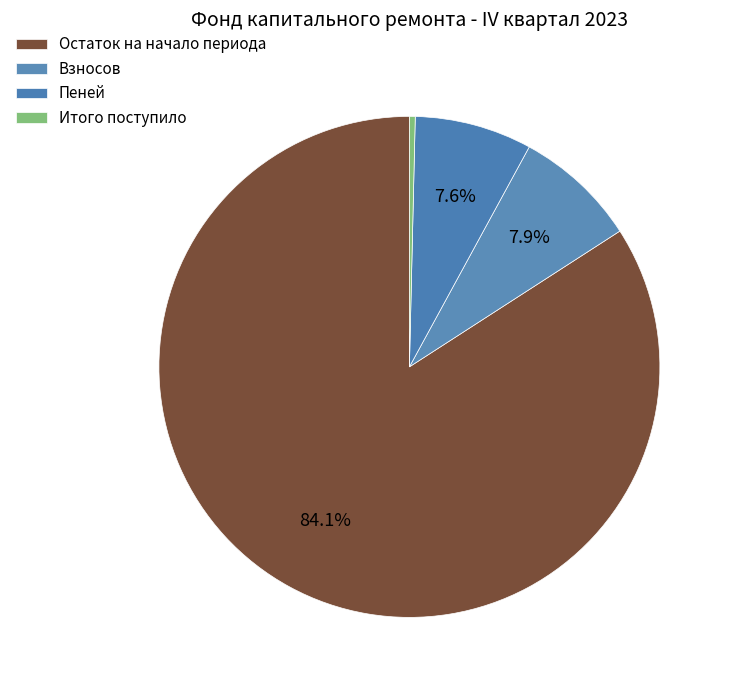

How many segments does this pie chart have?

4